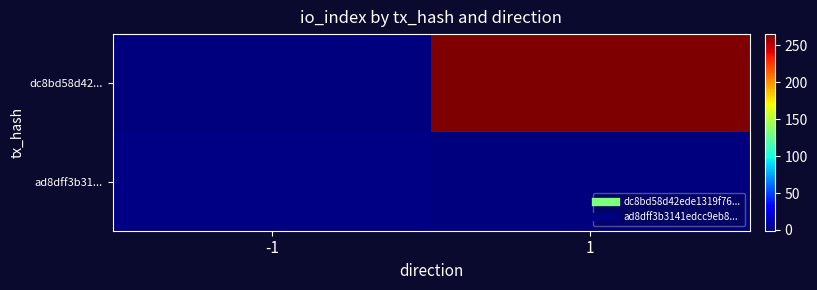

Rank the series by their maximum value, from highest to lowest.

dc8bd58d42..., ad8dff3b31...